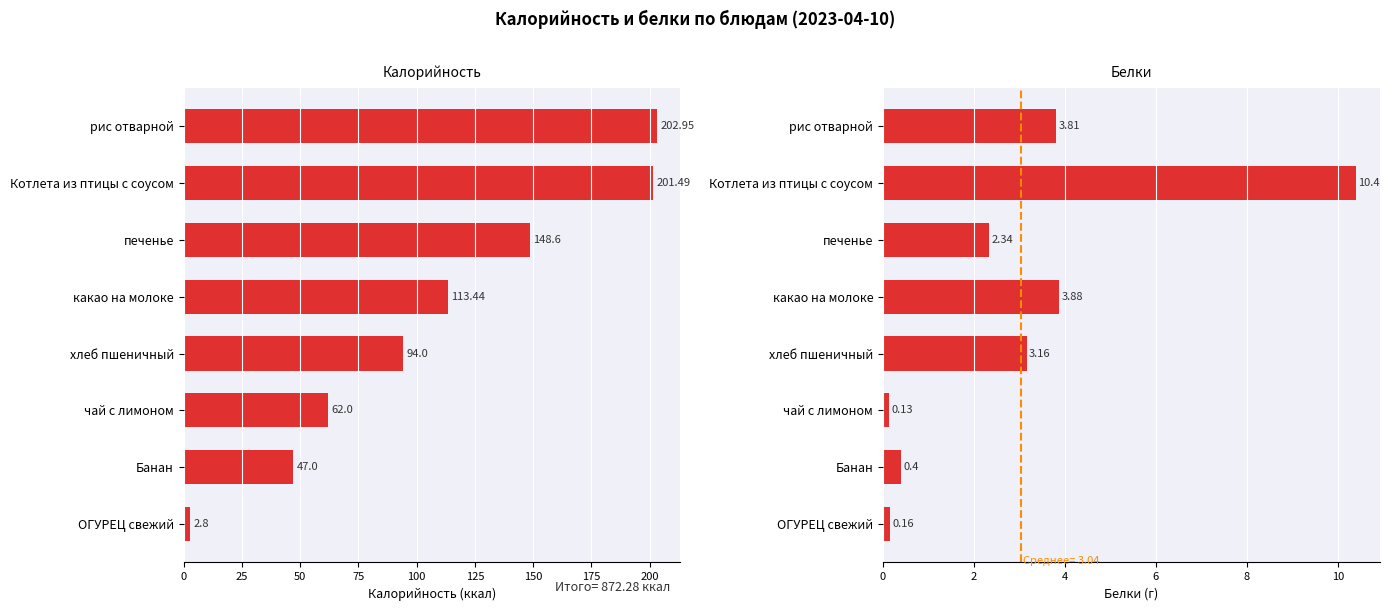

Which series contains the highest Y value?

Калорийность